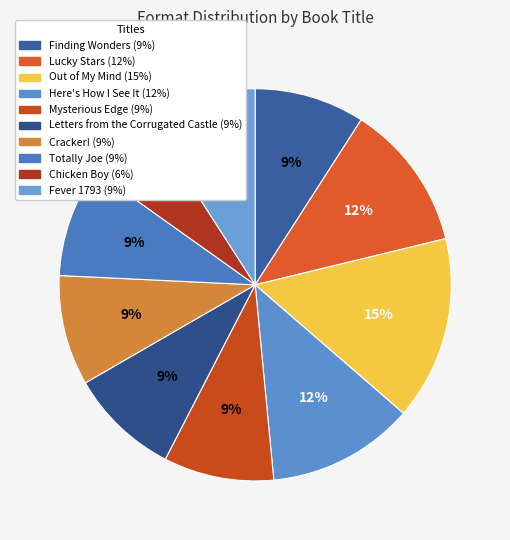

How many slices are in this pie chart?

10